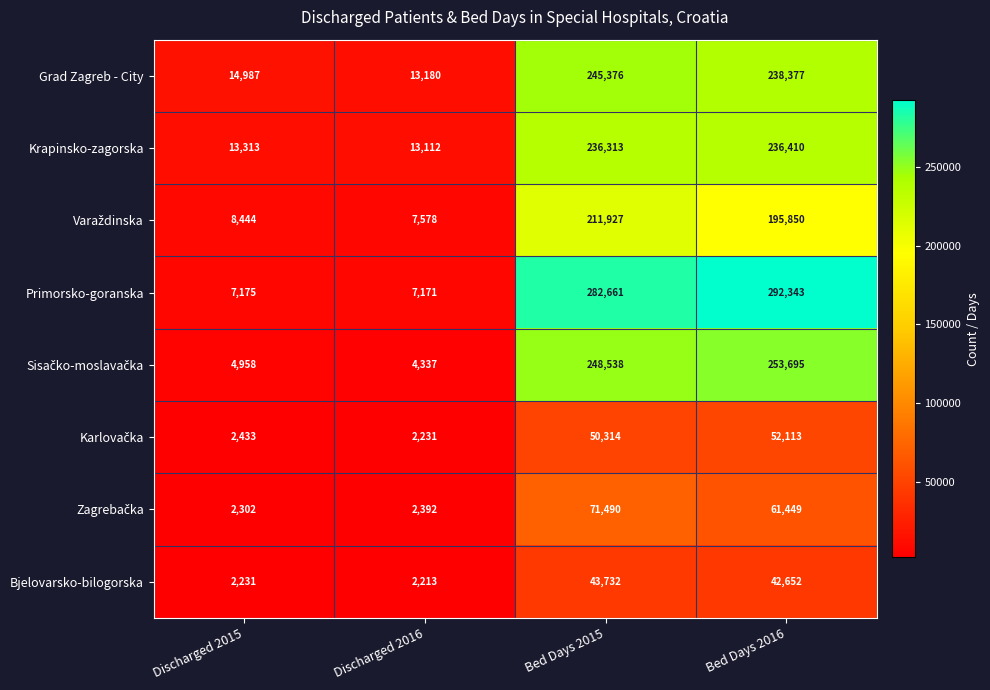

How many series are shown in this chart?

8